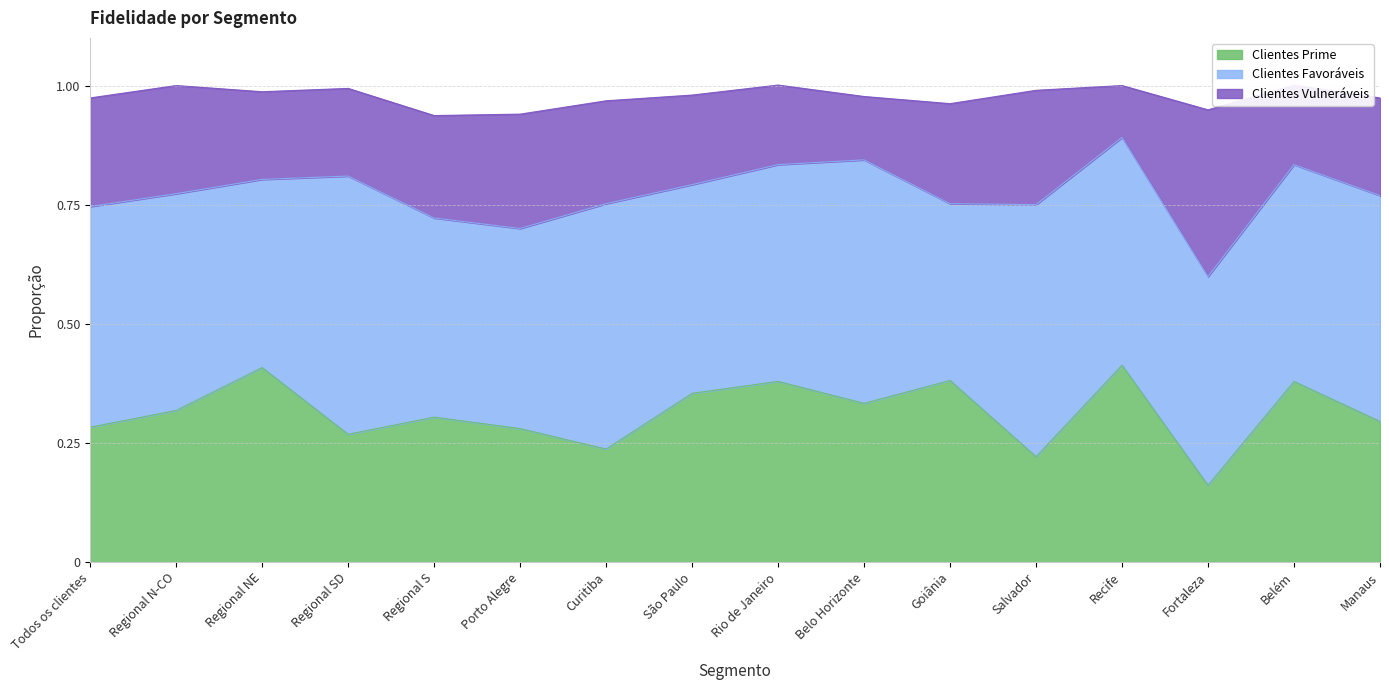

What is the label of the 16th point from the right?

Todos os clientes